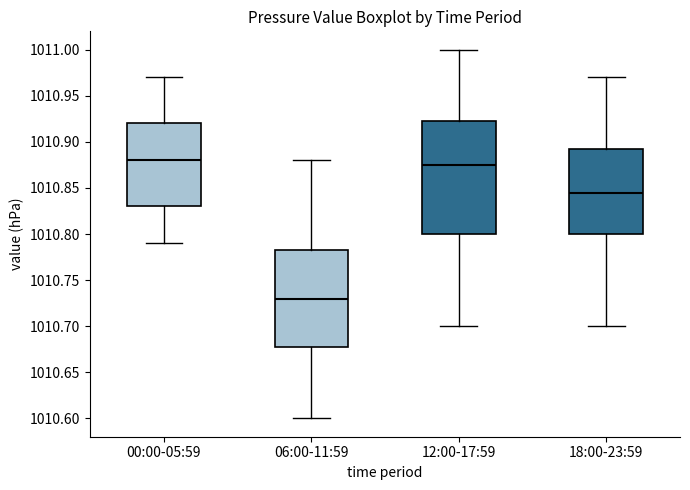

Where does the lower whisker of the box for 00:00-05:59 end on the y-axis? The values are not printed on the chart, so give them approximately, as read against the axis.

1010.790